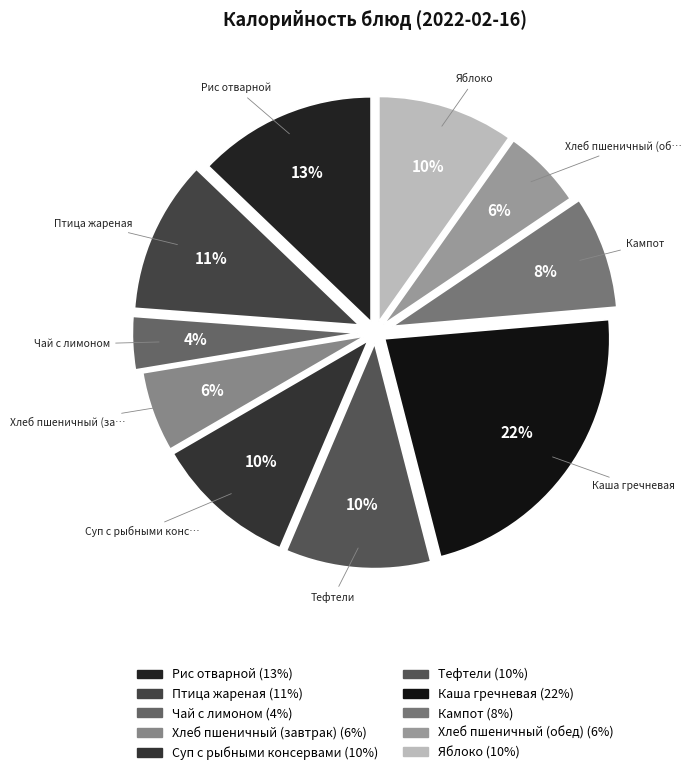

True or false: Чай с лимоном accounts for 16% of the total.

False